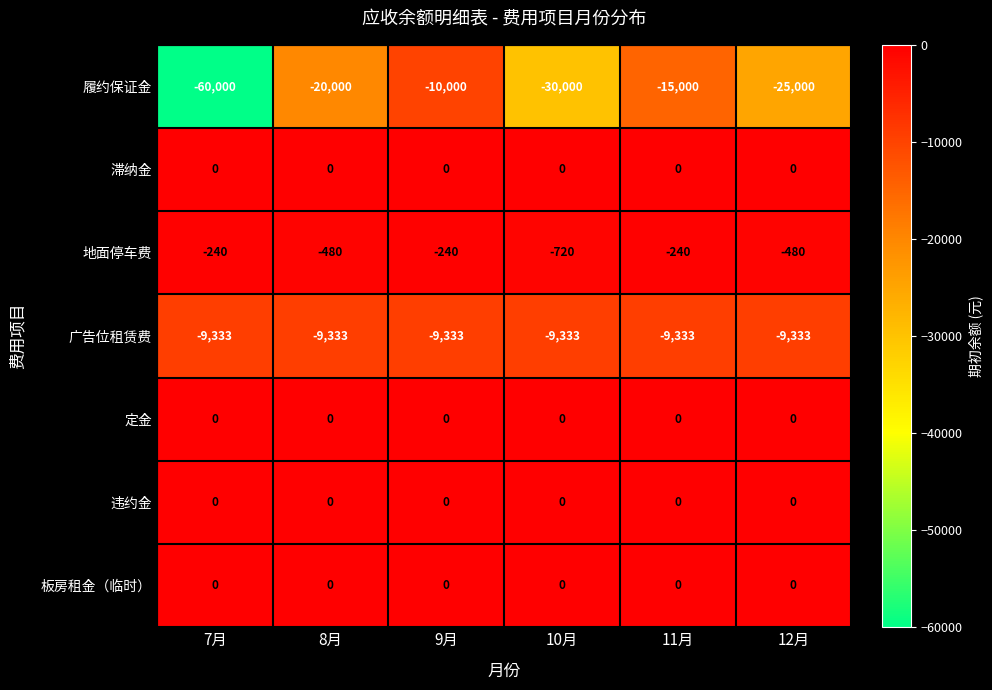

Is the value of 滞纳金 at 11月 greater than the value of 履约保证金 at 9月?

Yes